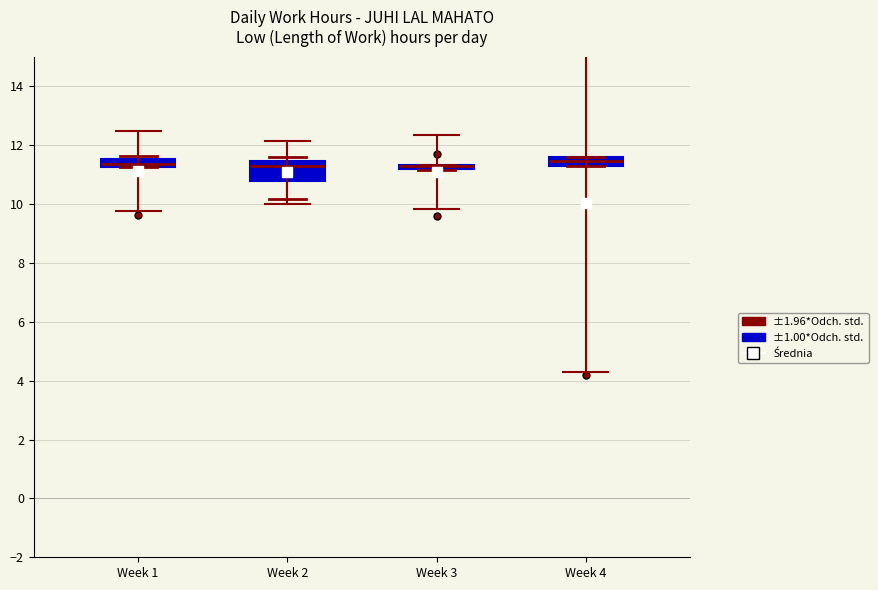

Where is the lower edge of the box for Week 3 on the y-axis? The values are not printed on the chart, so give them approximately, as read against the axis.

11.2